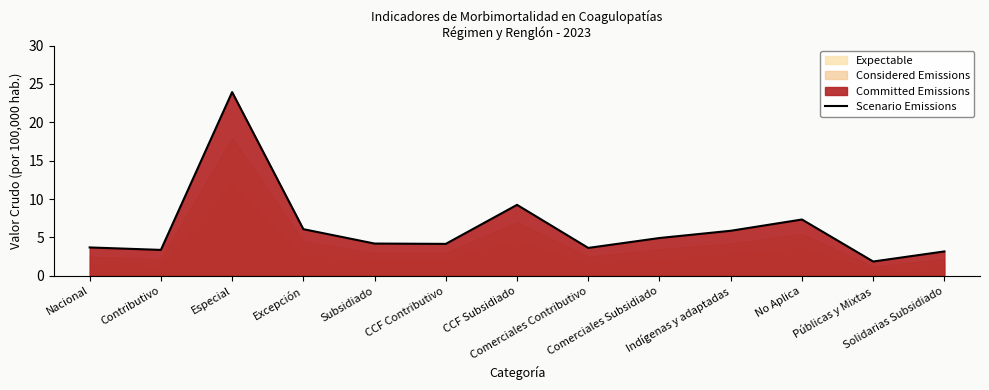

What is the smallest value displayed?

1.9